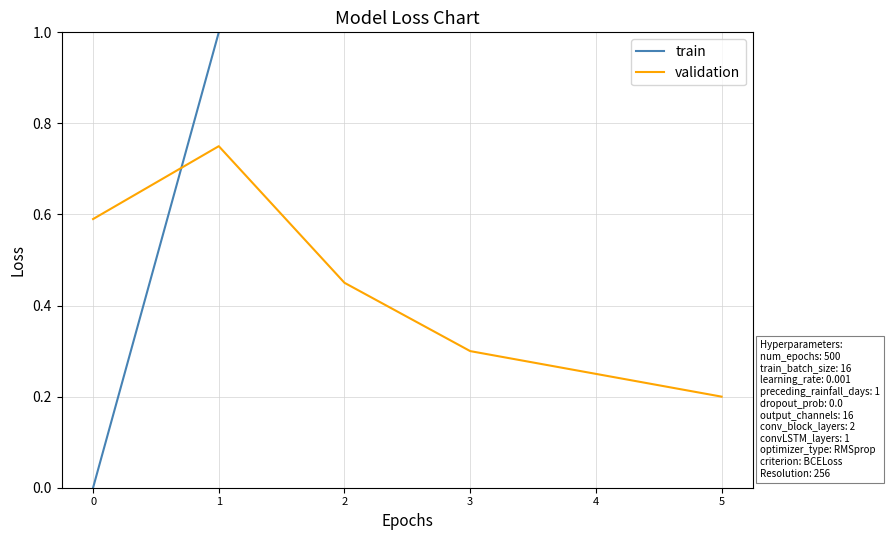

What are all the series names shown in the legend?

train, validation